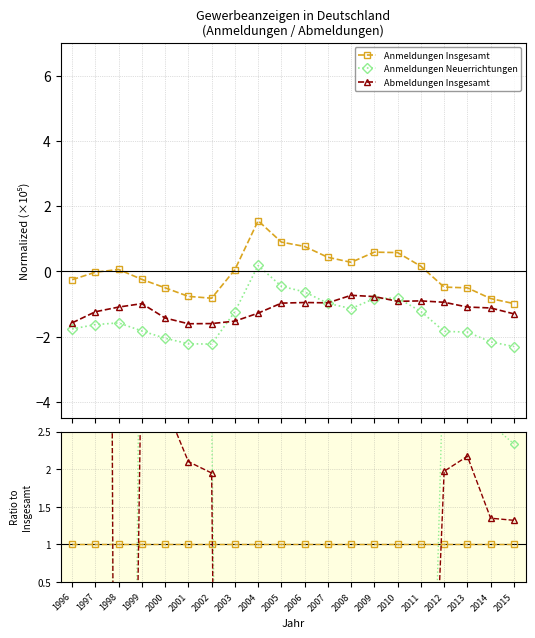

How many lines are shown in the chart?

3